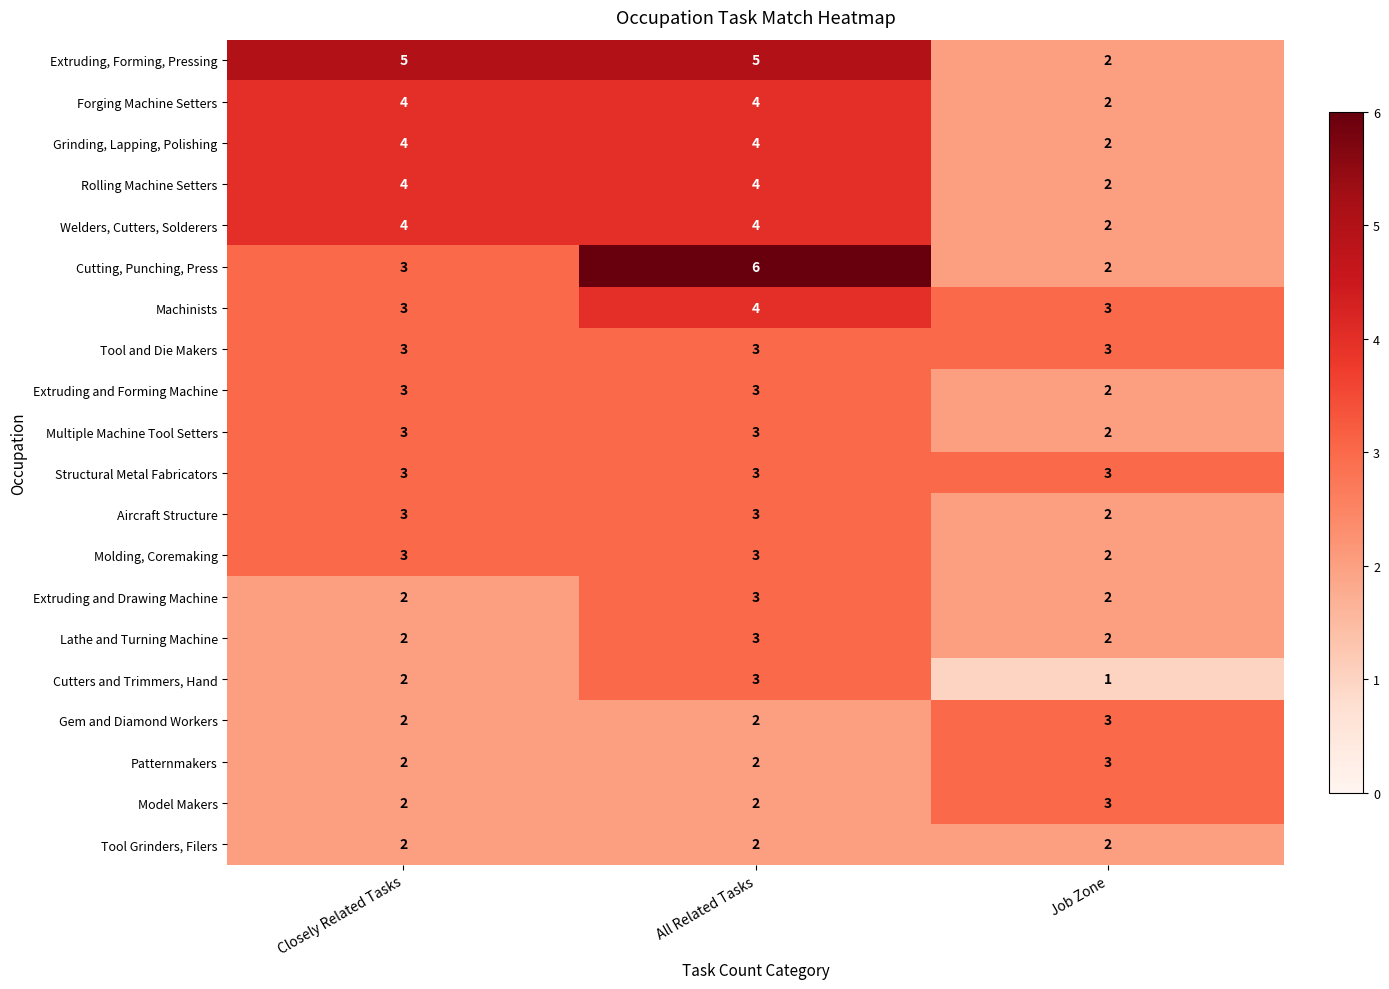

Read the Extruding, Forming, Pressing value at All Related Tasks.

5